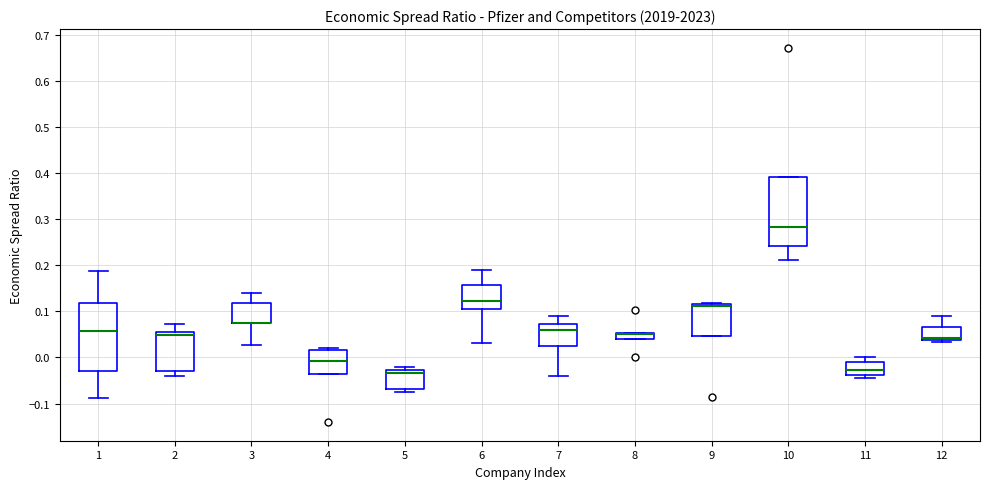

Where is the upper edge of the box at x = 9 on the y-axis? The values are not printed on the chart, so give them approximately, as read against the axis.

0.12